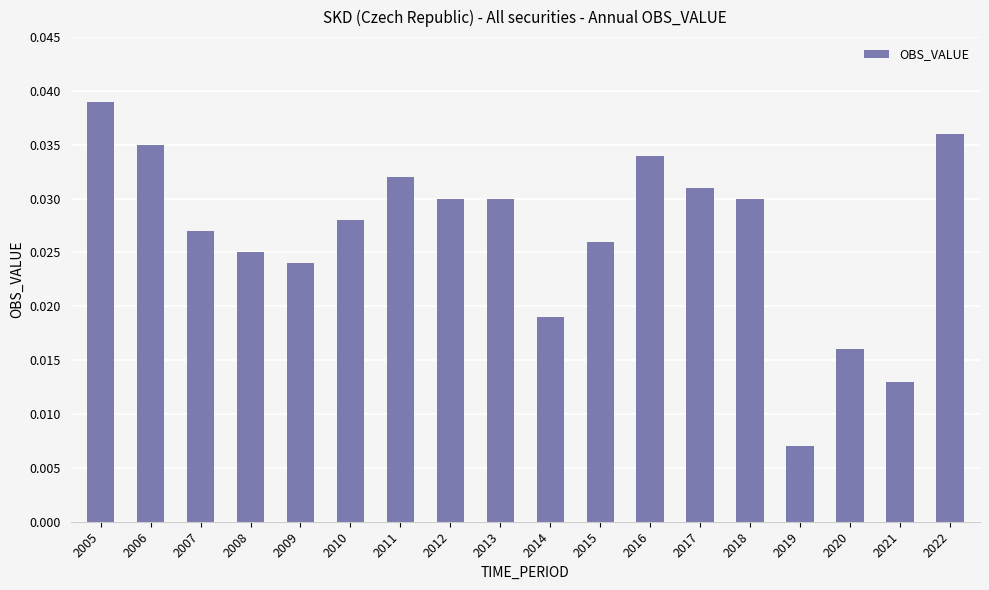

Where is the data nearest to the value 0?

2019